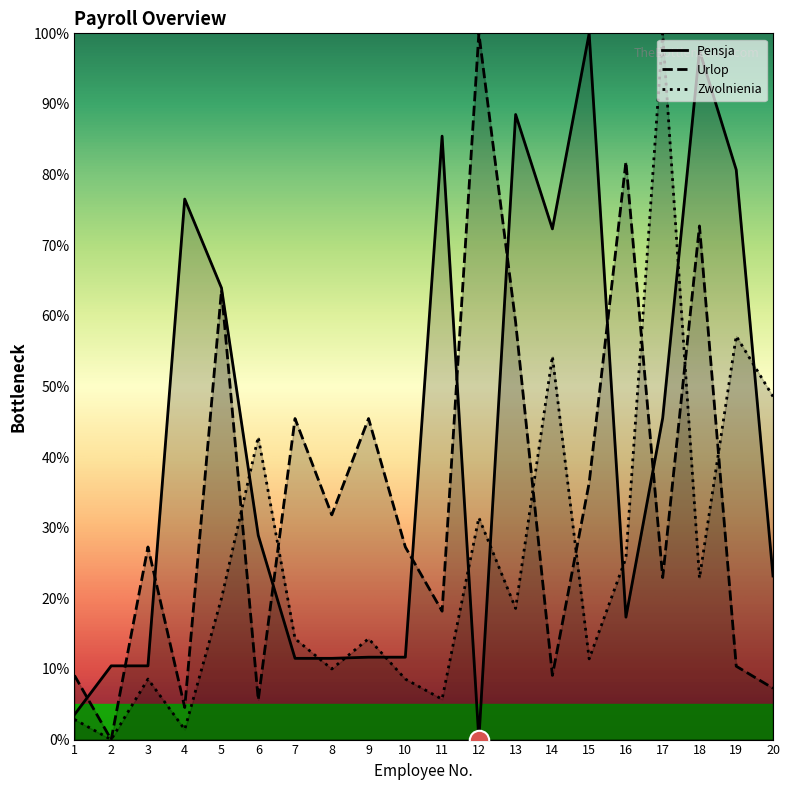

What is the value of the Zwolnienia point at the 17th from the left?

100.0